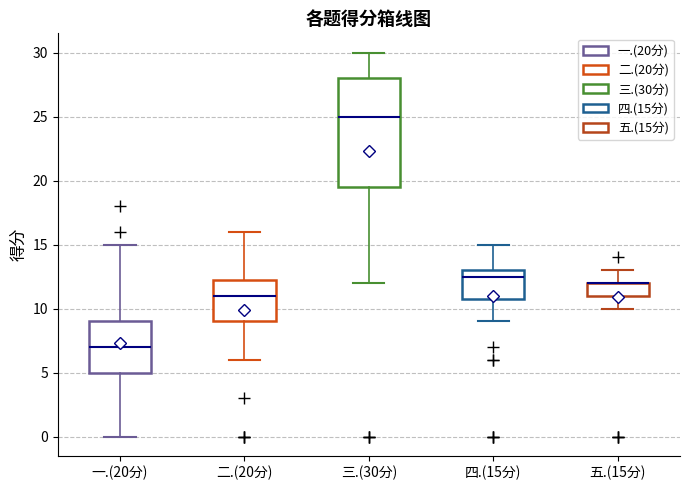

Where does the median line of the box for 一.(20分) sit on the y-axis? The values are not printed on the chart, so give them approximately, as read against the axis.

7.0